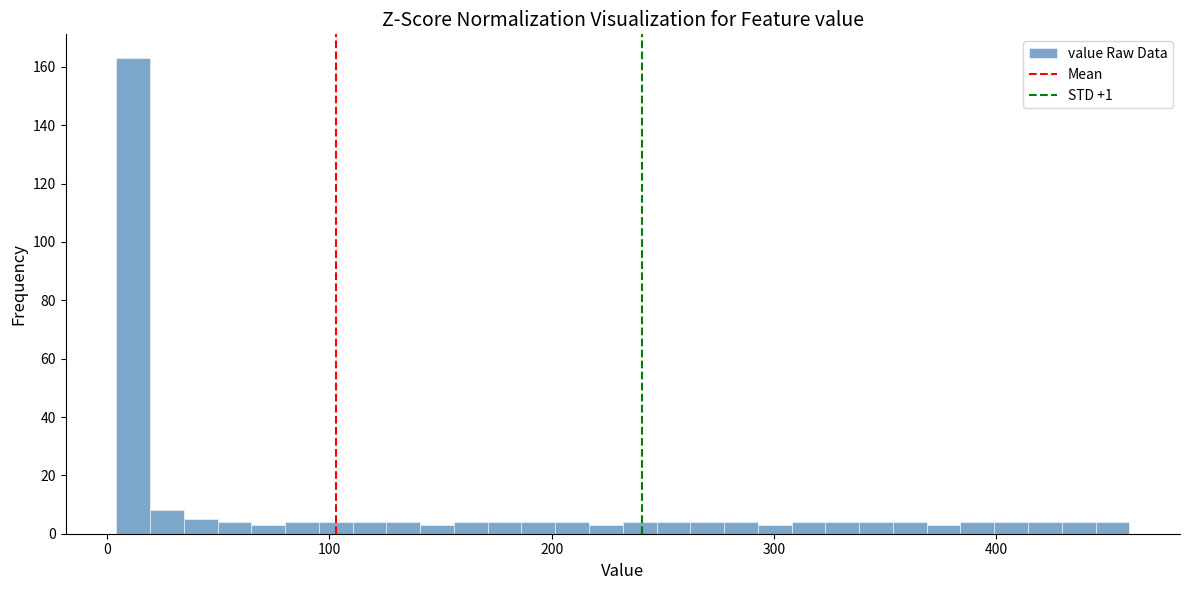

Around what value on the x-axis is the tallest bar? Give the approximate position of its centre, as read against the axis.

10